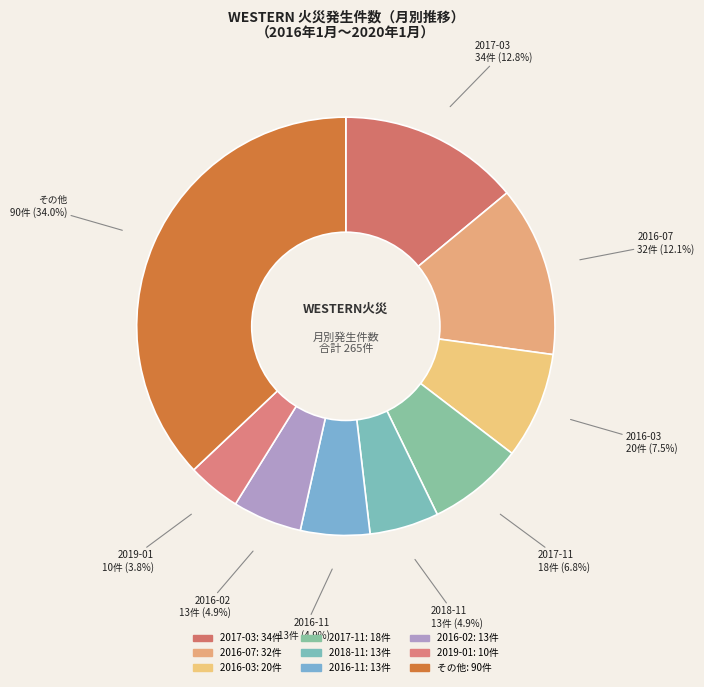

Is it true that 2017-11 is 7% of the pie?

True